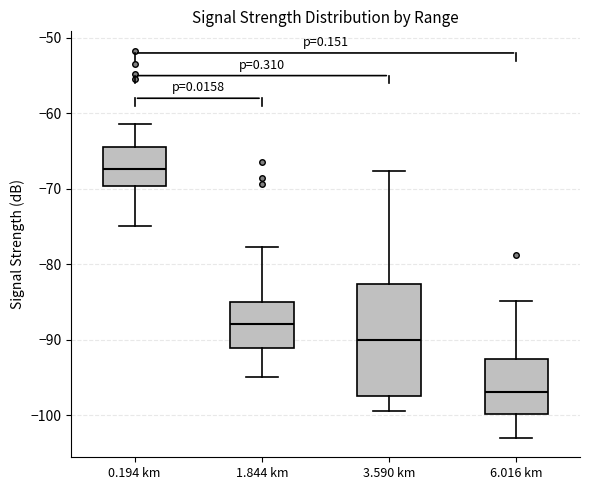

Which box is the tallest, from its lower edge to its upper edge?

3.590 km